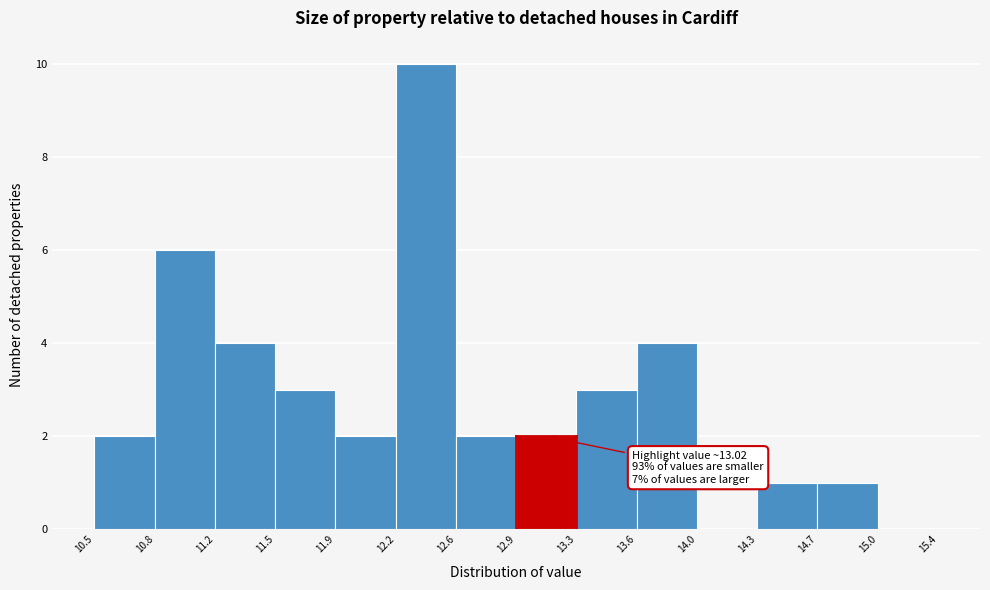

Over which range of the x-axis is the bar tallest?

12.2 to 12.6